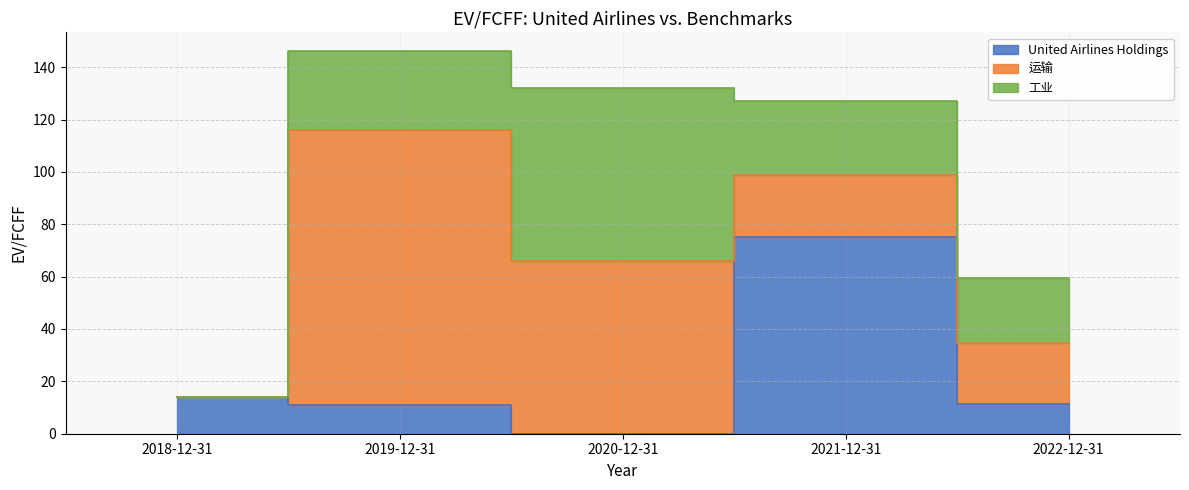

After their last crossing, which series has the higher values: 工业 or 运输?

工业